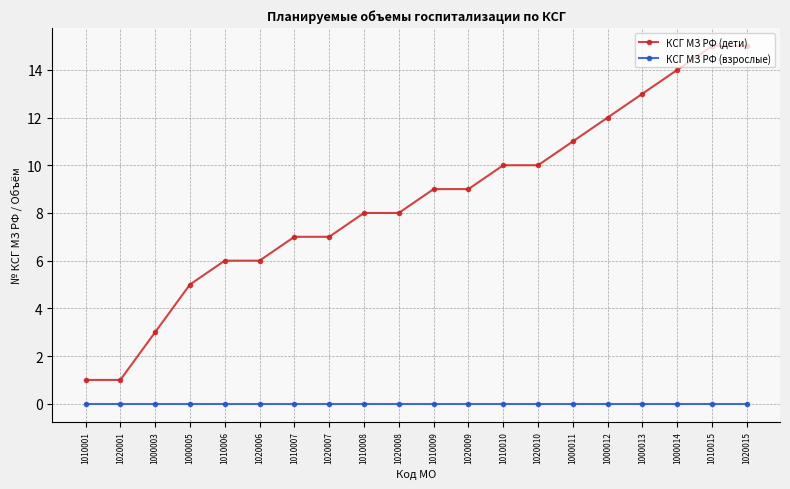

At 1000012, list the series in order from largest to smallest.

КСГ МЗ РФ (дети), КСГ МЗ РФ (взрослые)